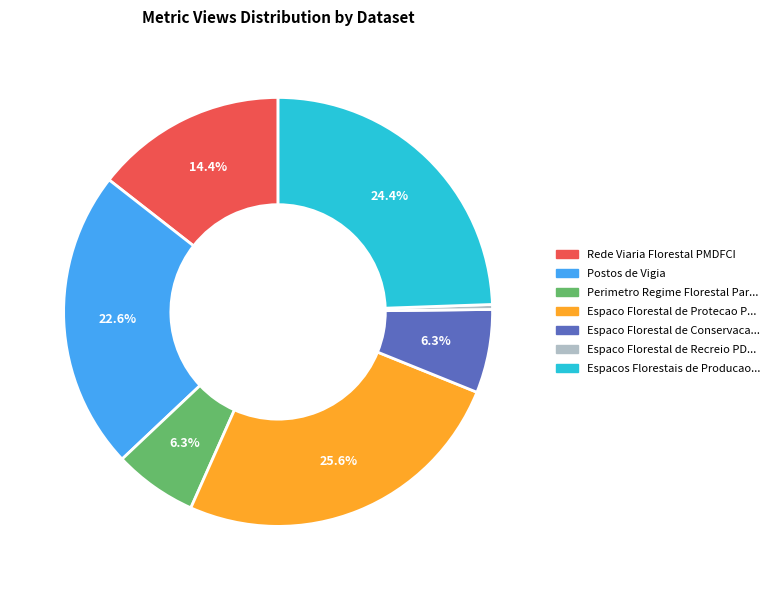

Does any single category account for the majority?

No